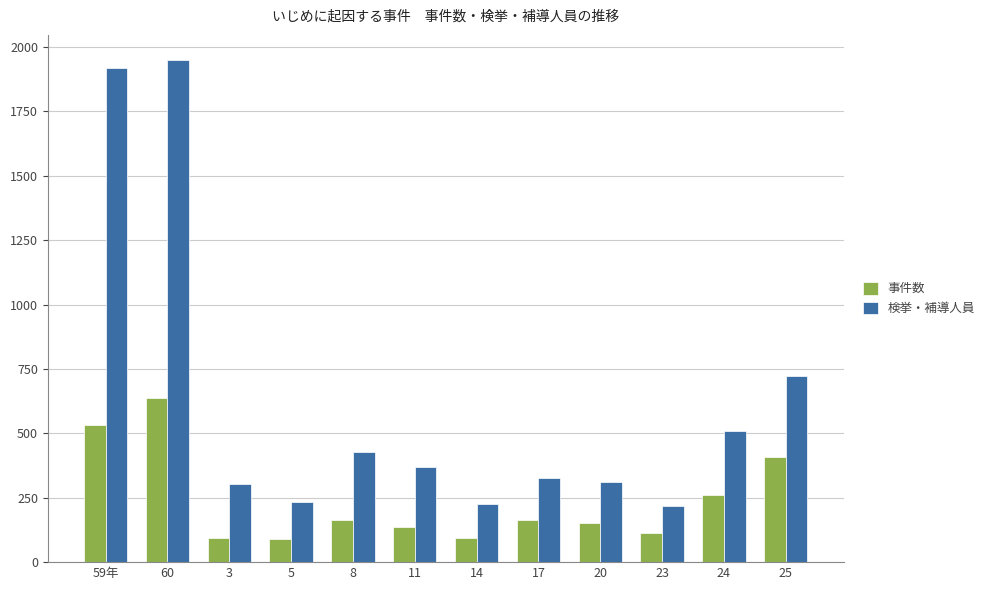

Rank the series at 60 from lowest to highest value.

事件数, 検挙・補導人員